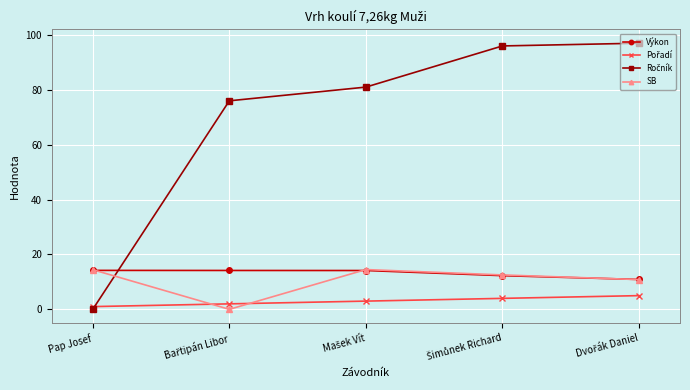

What is the maximum value for SB?

14.5